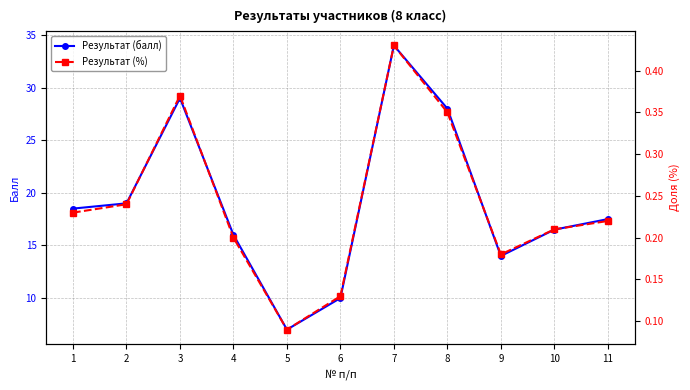

True or false: Результат (%) has a value of 0.2 at 6.

False